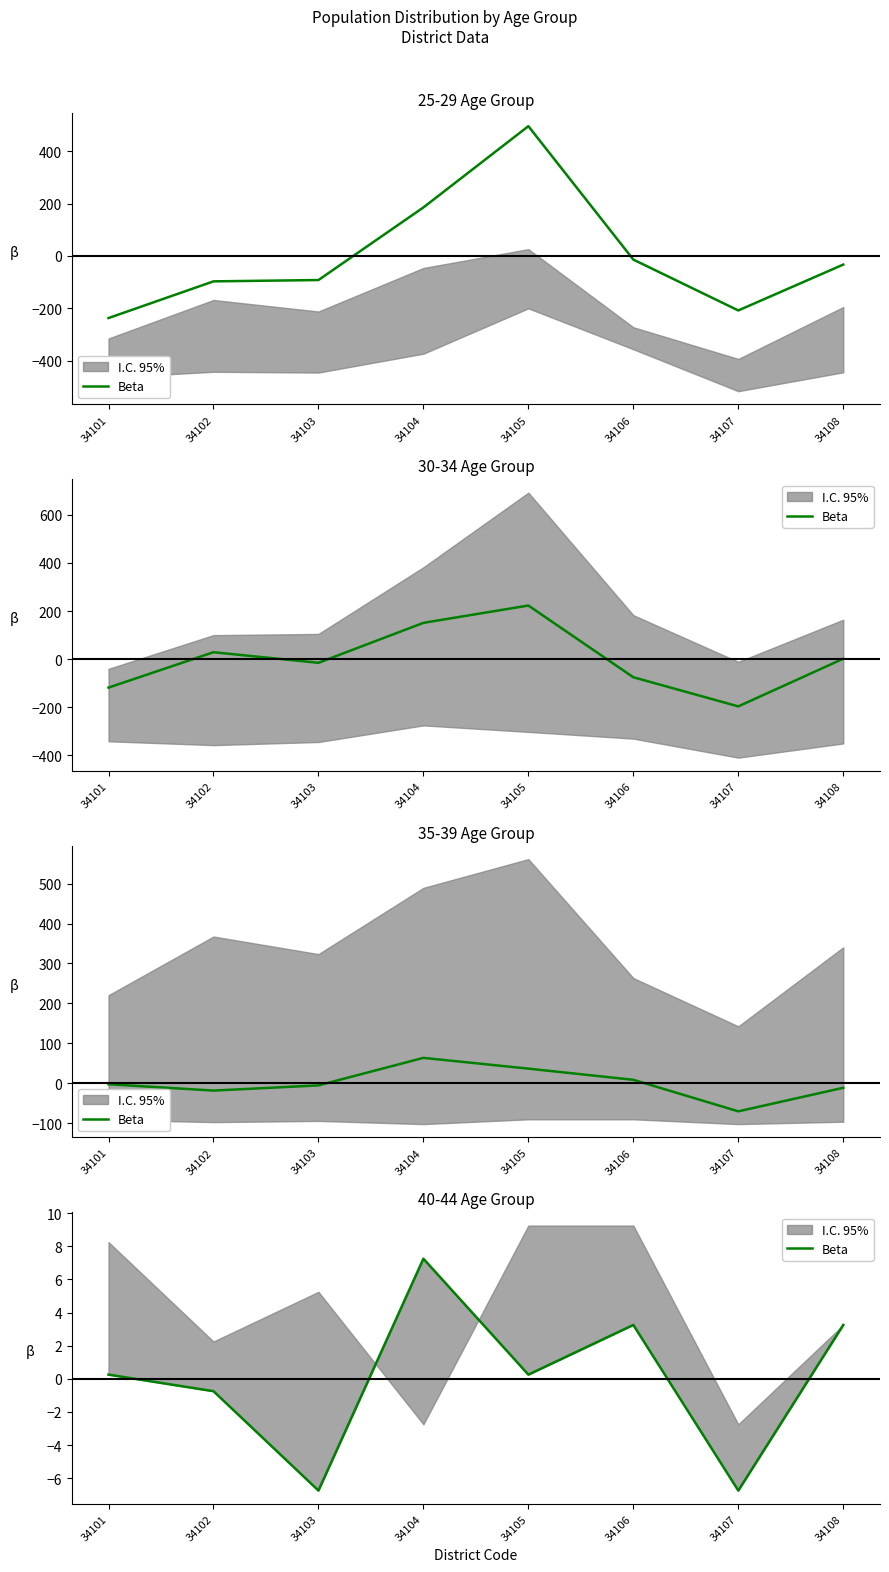

Between 34102 and 34101, which is larger?

34101